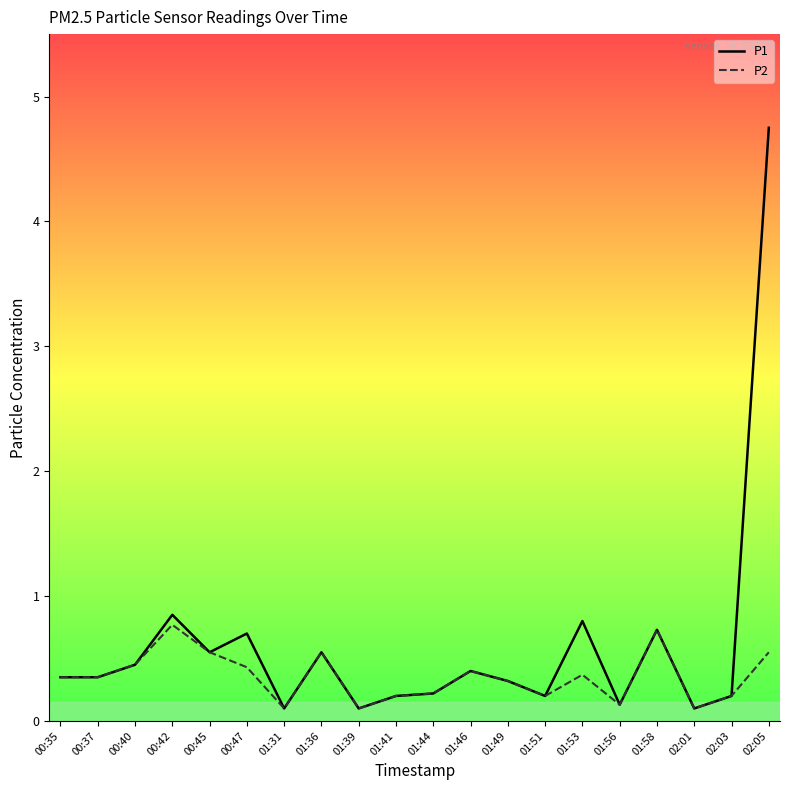

True or false: P2 has more than 2 points higher than both neighbors.

True